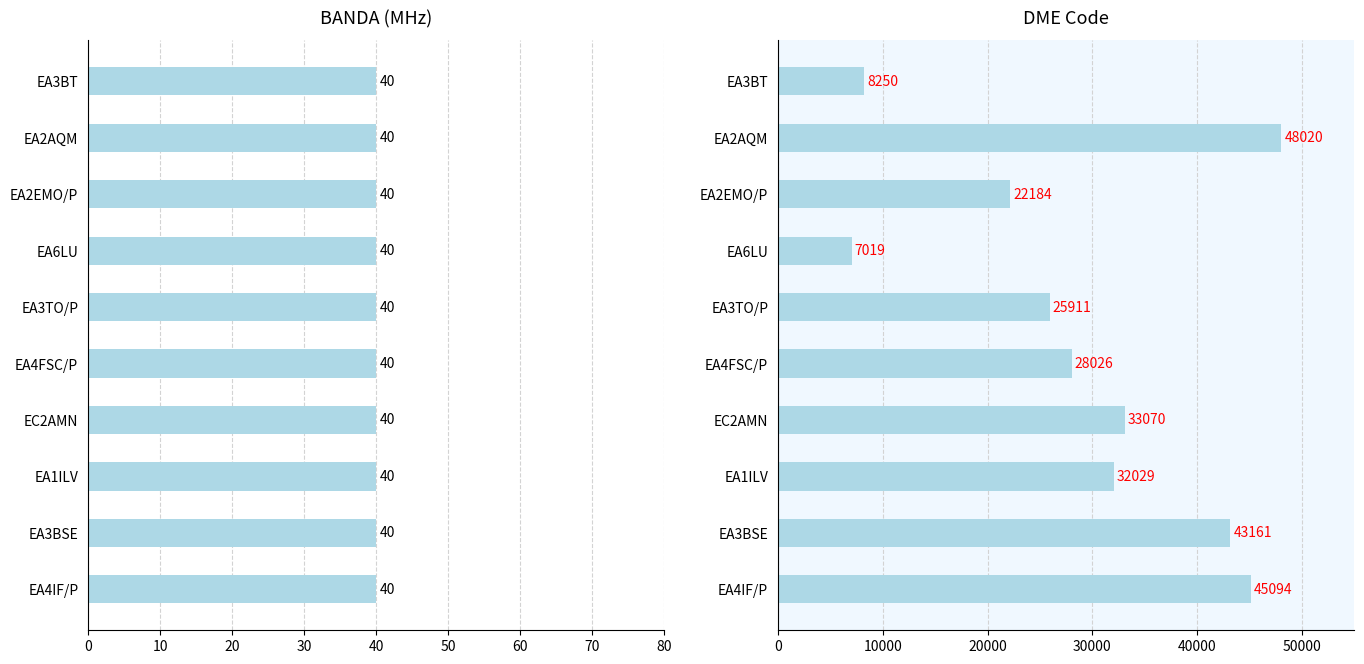

Between 0 and 20, which series saw the biggest shift?

DME